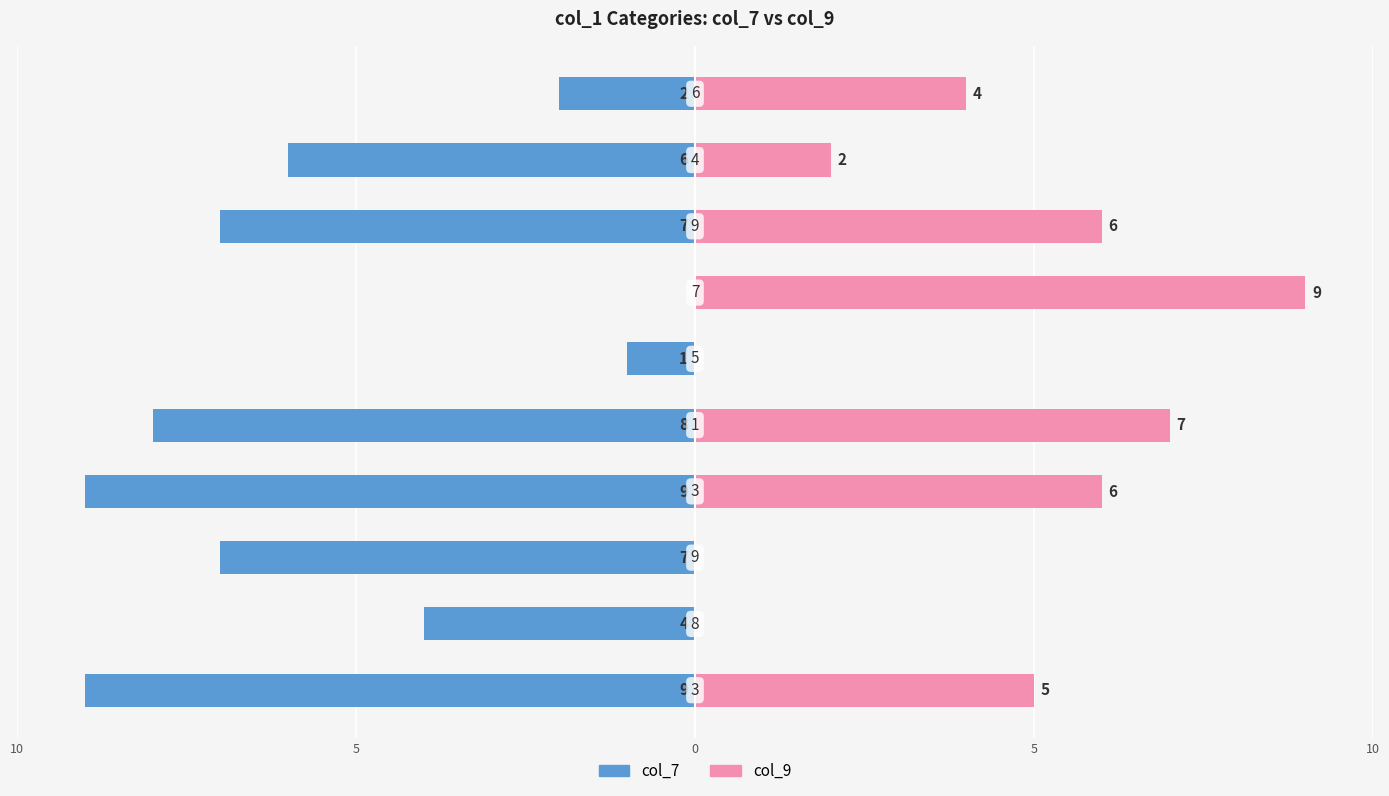

What is the greatest value displayed?

9